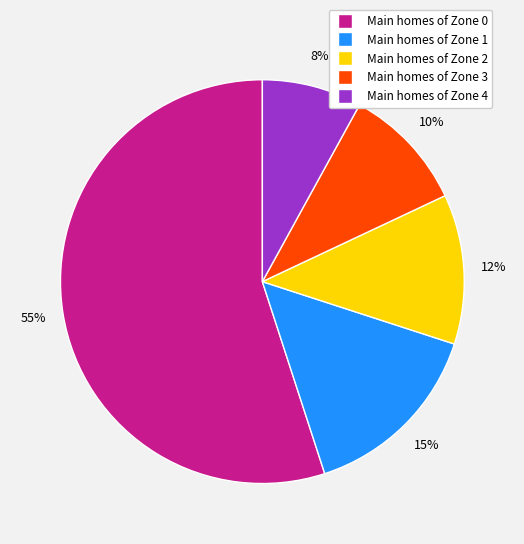

Count the number of slices in the pie.

5